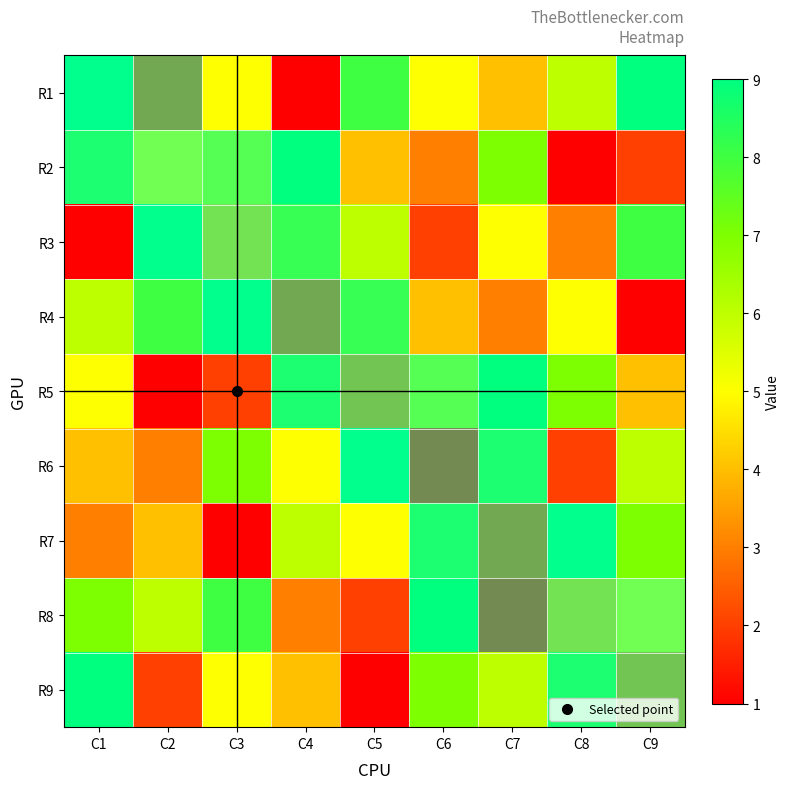

Reading left to right, extract all data points from this chart.

R1: C1=9	C2=2	C3=5	C4=1	C5=8	C6=5	C7=4	C8=6	C9=9
R2: C1=8	C2=5	C3=6	C4=9	C5=4	C6=3	C7=7	C8=1	C9=2
R3: C1=1	C2=9	C3=4	C4=7	C5=6	C6=2	C7=5	C8=3	C9=8
R4: C1=6	C2=8	C3=9	C4=2	C5=7	C6=4	C7=3	C8=5	C9=1
R5: C1=5	C2=1	C3=2	C4=8	C5=3	C6=6	C7=9	C8=7	C9=4
R6: C1=4	C2=3	C3=7	C4=5	C5=9	C6=1	C7=8	C8=2	C9=6
R7: C1=3	C2=4	C3=1	C4=6	C5=5	C6=8	C7=2	C8=9	C9=7
R8: C1=7	C2=6	C3=8	C4=3	C5=2	C6=9	C7=1	C8=4	C9=5
R9: C1=9	C2=2	C3=5	C4=4	C5=1	C6=7	C7=6	C8=8	C9=3